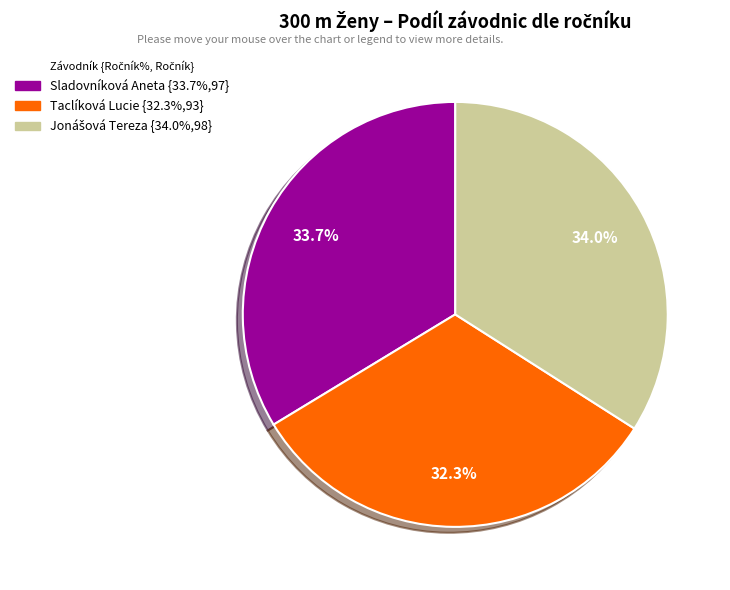

What percentage do Taclíková Lucie {32.3%,93} and Sladovníková Aneta {33.7%,97} together represent?

66.0%